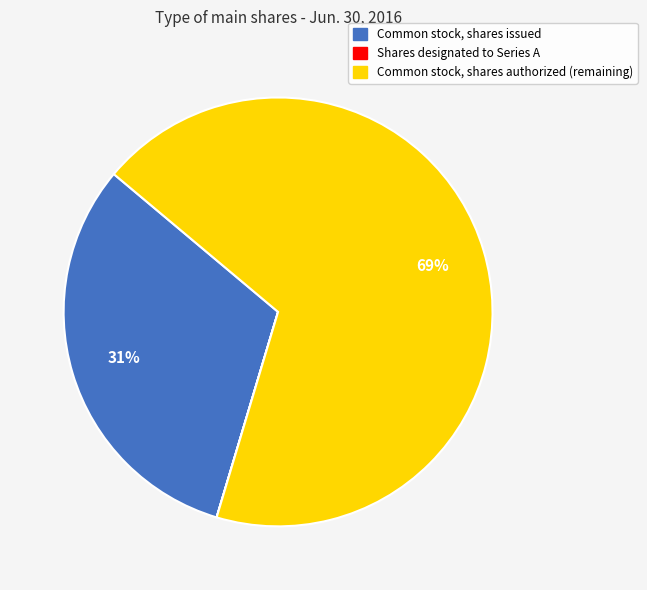

Is the sum of Common stock, shares authorized and Common stock, shares issued greater than half?

Yes